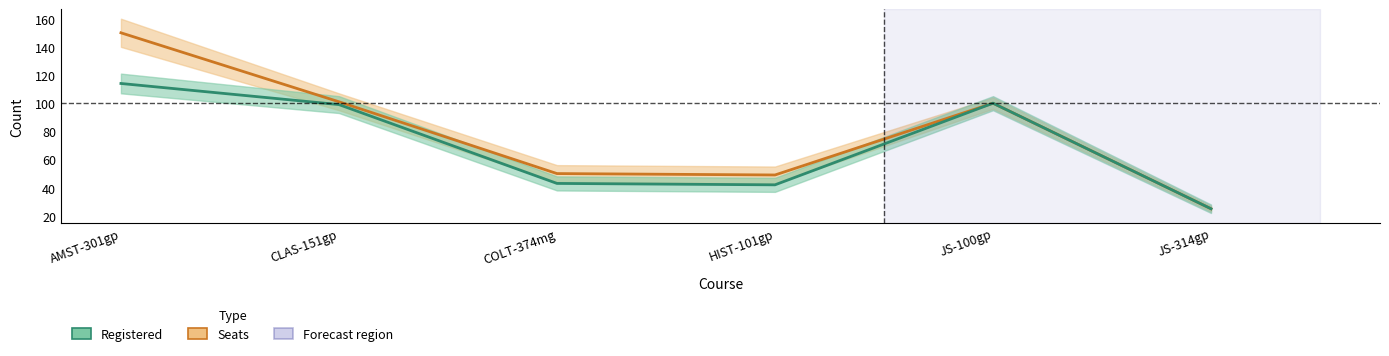

What is the label of the 2nd point from the right?

JS-100gp